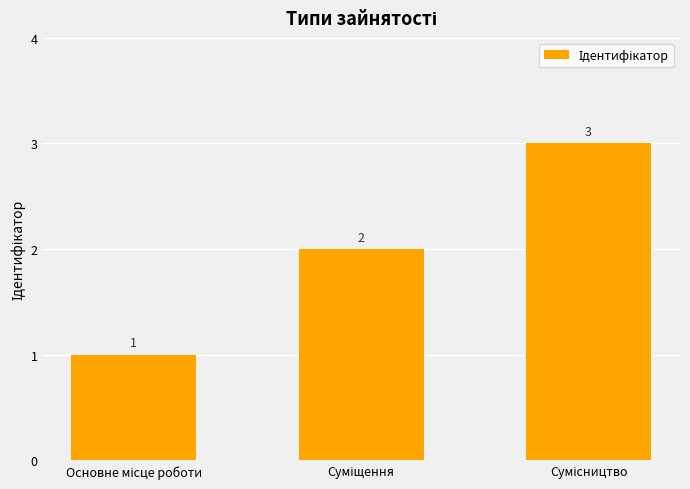

Reading left to right, what are all the values shown in this chart?

1	2	3